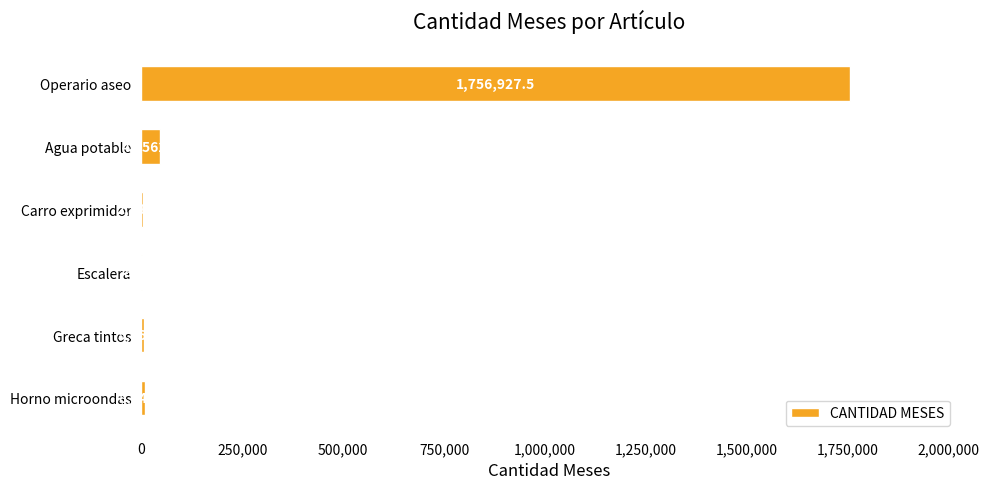

What is the approximate value at Escalera?

810.0